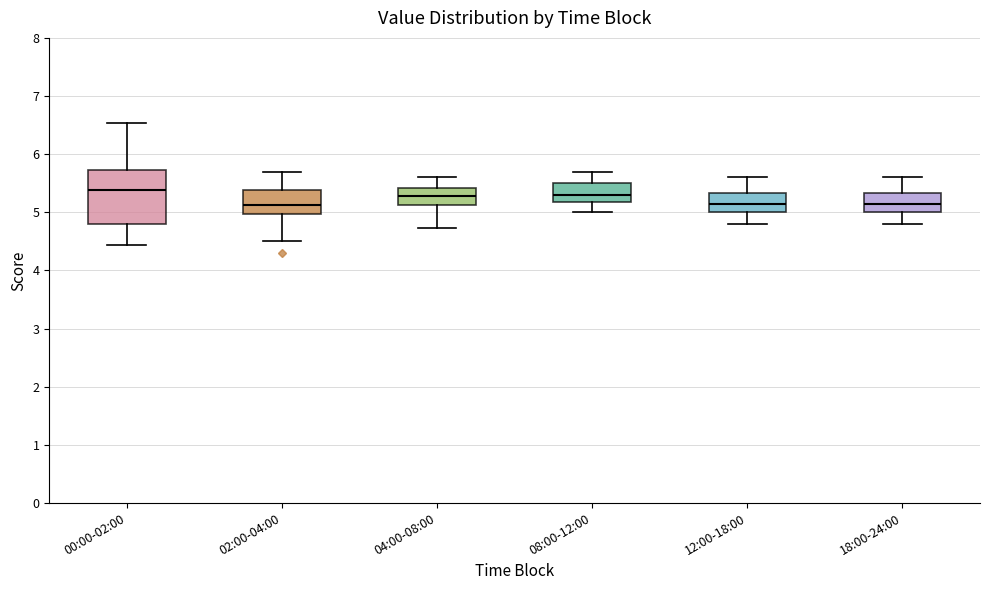

Which box is the tallest, from its lower edge to its upper edge?

00:00-02:00